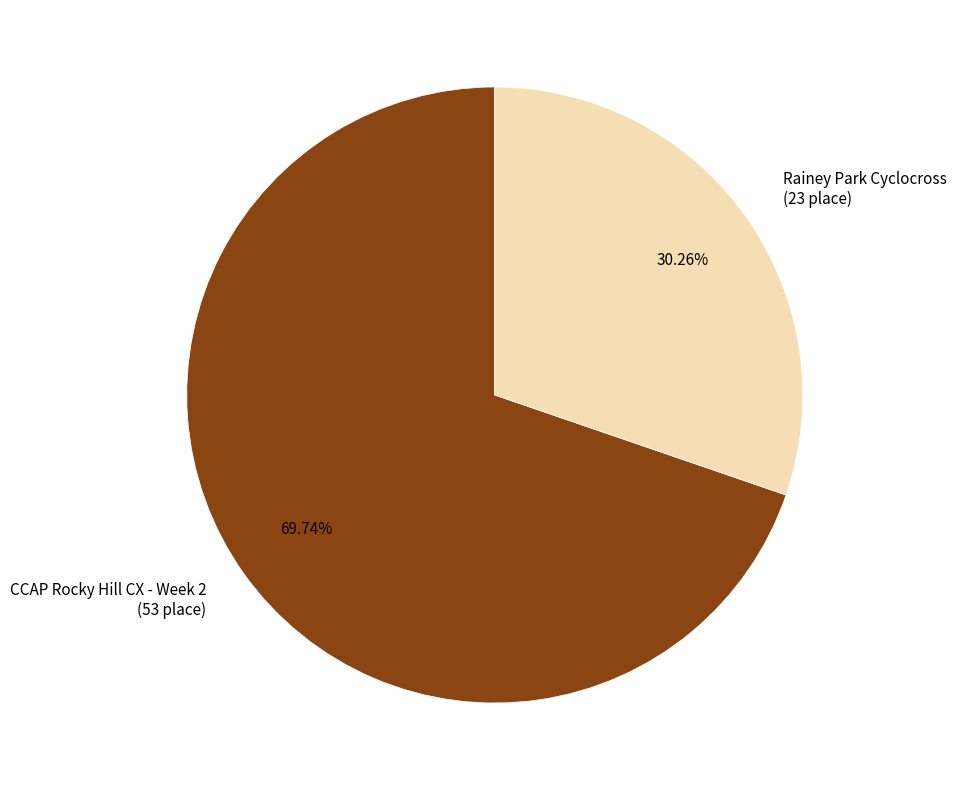

Which slice is the largest?

CCAP Rocky Hill CX - Week 2